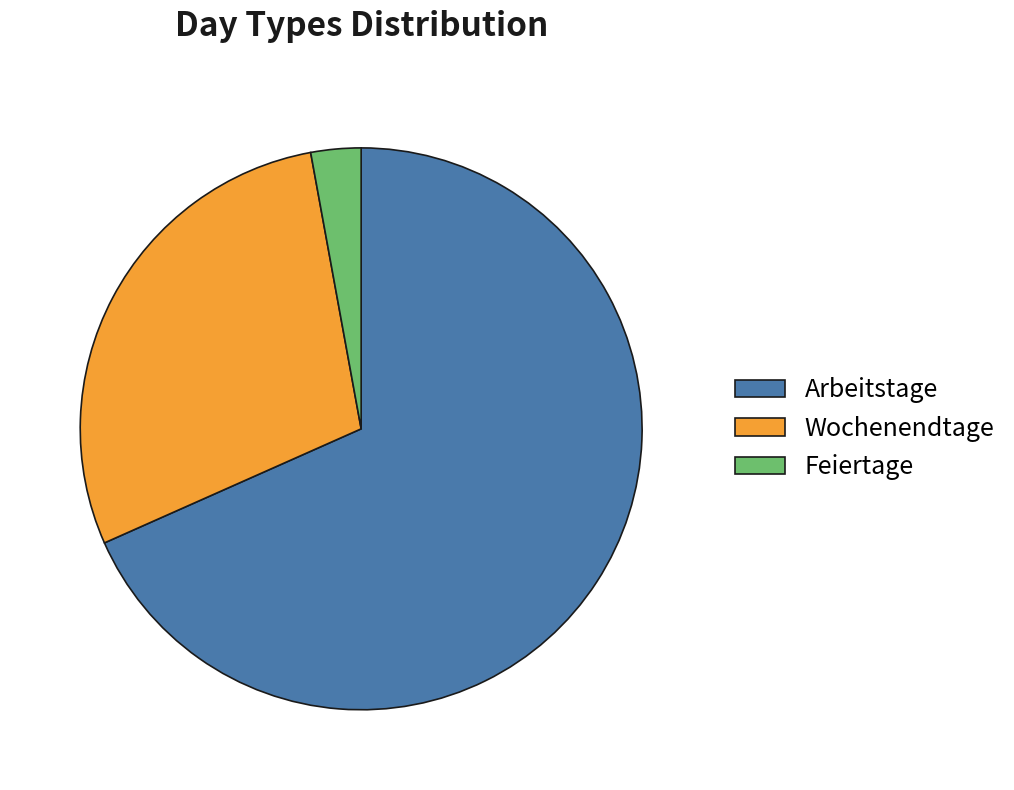

Is Wochenendtage the majority of the pie?

No